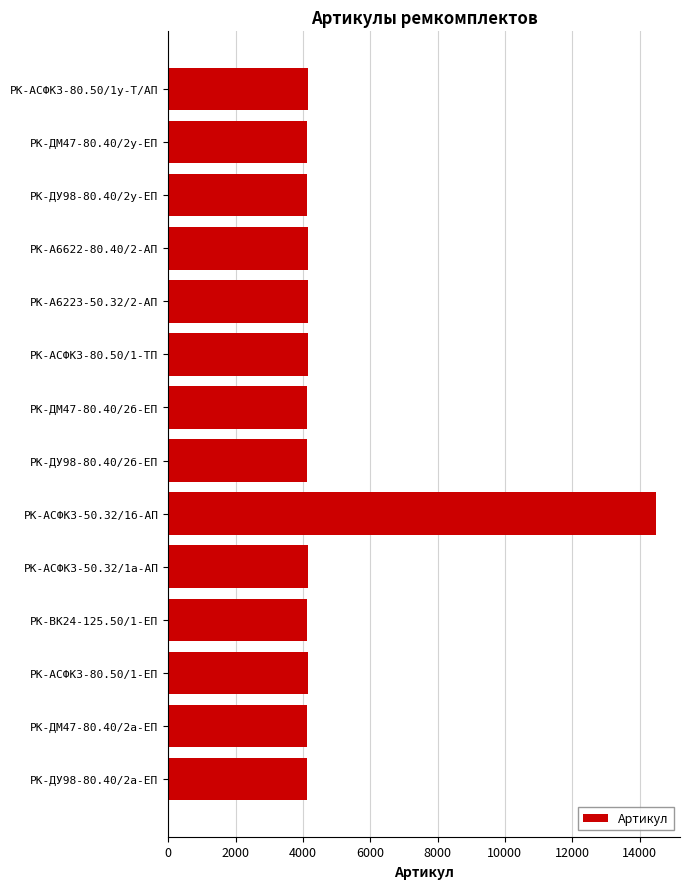

How many values are below 4137?

7